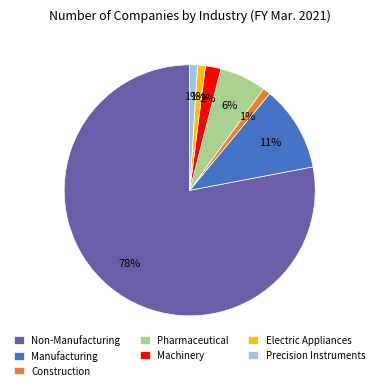

To the nearest percent, what portion does Construction represent?

1%